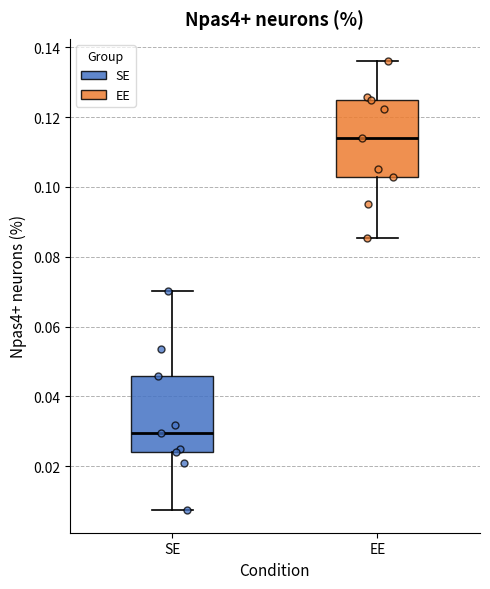

Which box has the lowest median line?

SE